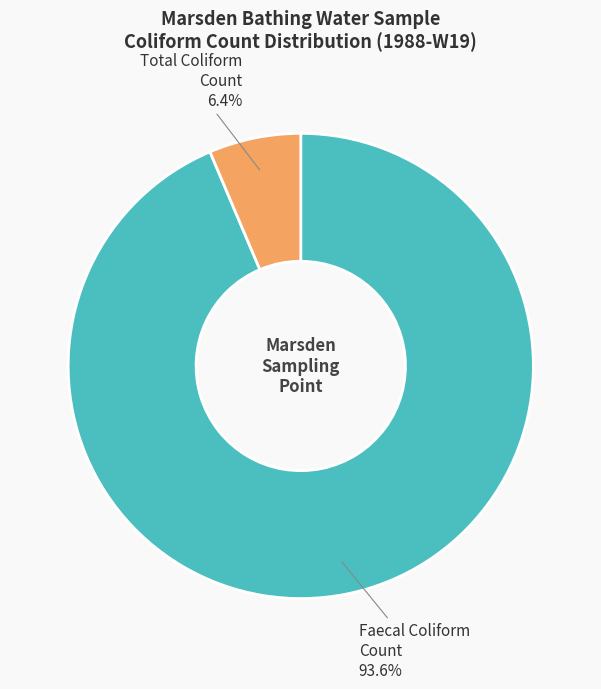

Which slice represents more than half of the pie?

Faecal Coliform Count